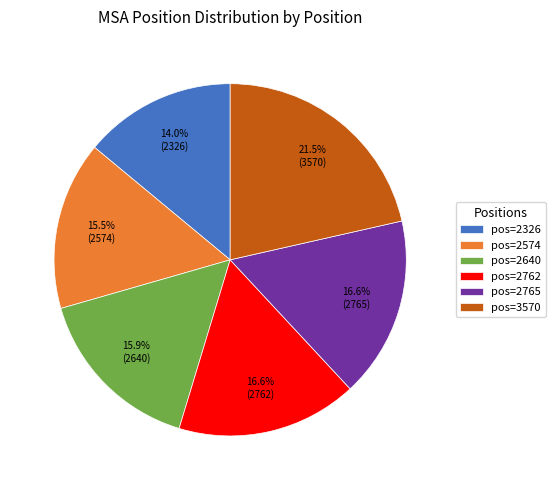

What is the total percentage of pos=2765 and pos=2326?

30.6%